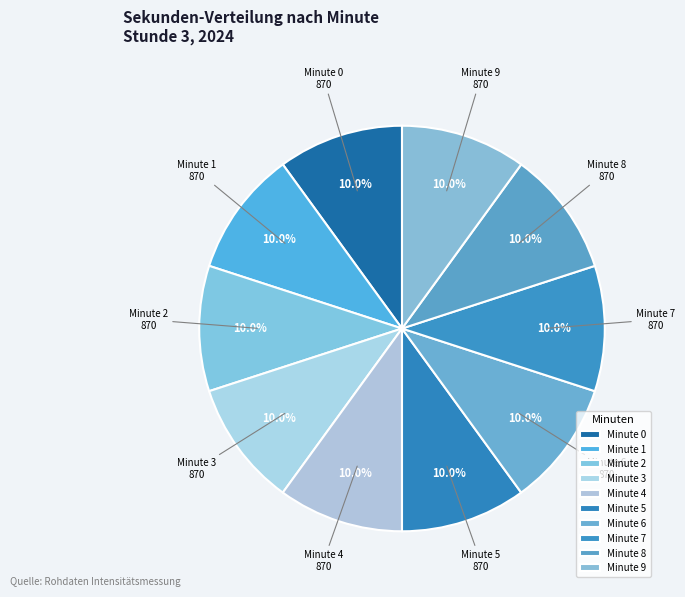

Count the number of slices in the pie.

10